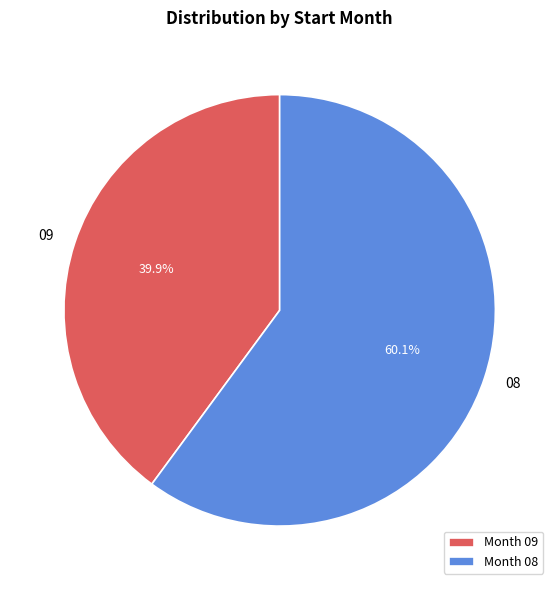

Which slice represents more than half of the pie?

08